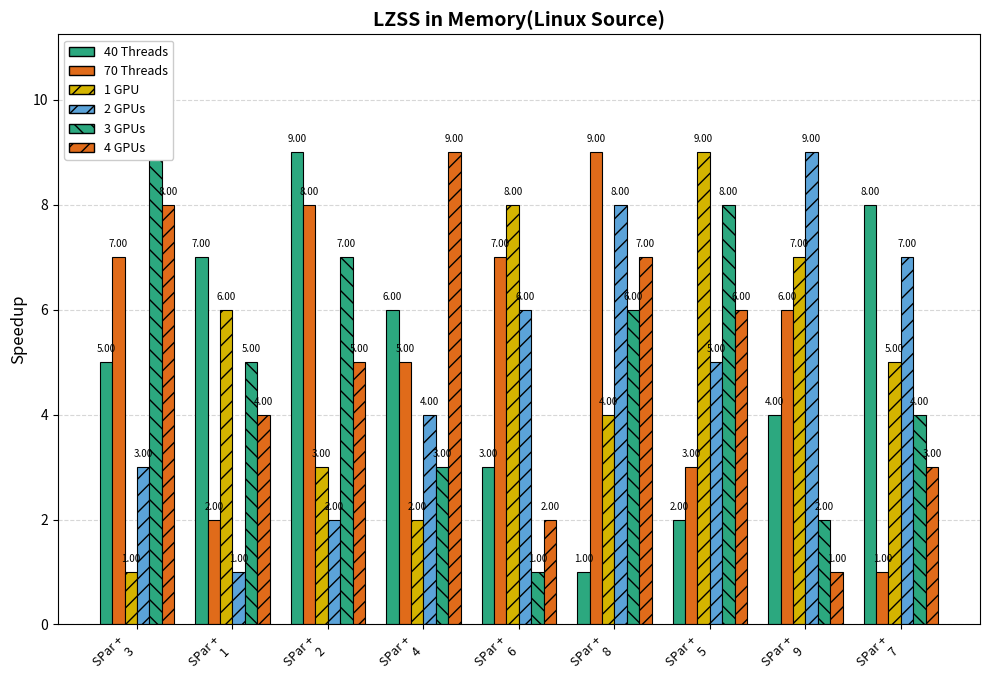

Reading right to left, what are all the values shown in this chart?

40 Threads: SPar +
7=8	SPar +
9=4	SPar +
5=2	SPar +
8=1	SPar +
6=3	SPar +
4=6	SPar +
2=9	SPar +
1=7	SPar +
3=5
70 Threads: SPar +
7=1	SPar +
9=6	SPar +
5=3	SPar +
8=9	SPar +
6=7	SPar +
4=5	SPar +
2=8	SPar +
1=2	SPar +
3=7
1 GPU: SPar +
7=5	SPar +
9=7	SPar +
5=9	SPar +
8=4	SPar +
6=8	SPar +
4=2	SPar +
2=3	SPar +
1=6	SPar +
3=1
2 GPUs: SPar +
7=7	SPar +
9=9	SPar +
5=5	SPar +
8=8	SPar +
6=6	SPar +
4=4	SPar +
2=2	SPar +
1=1	SPar +
3=3
3 GPUs: SPar +
7=4	SPar +
9=2	SPar +
5=8	SPar +
8=6	SPar +
6=1	SPar +
4=3	SPar +
2=7	SPar +
1=5	SPar +
3=9
4 GPUs: SPar +
7=3	SPar +
9=1	SPar +
5=6	SPar +
8=7	SPar +
6=2	SPar +
4=9	SPar +
2=5	SPar +
1=4	SPar +
3=8